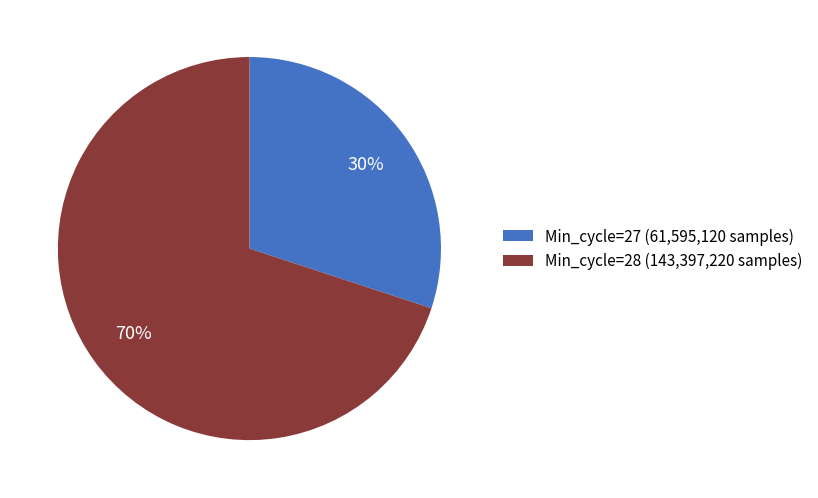

To the nearest percent, what is the average slice percentage?

50%